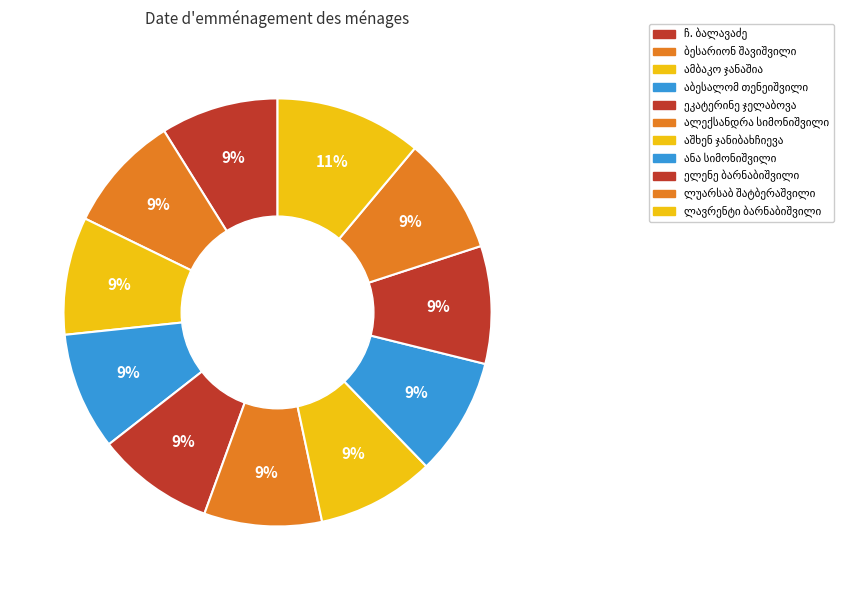

What is the smallest slice in the pie chart?

ჩ. ბალავაძე